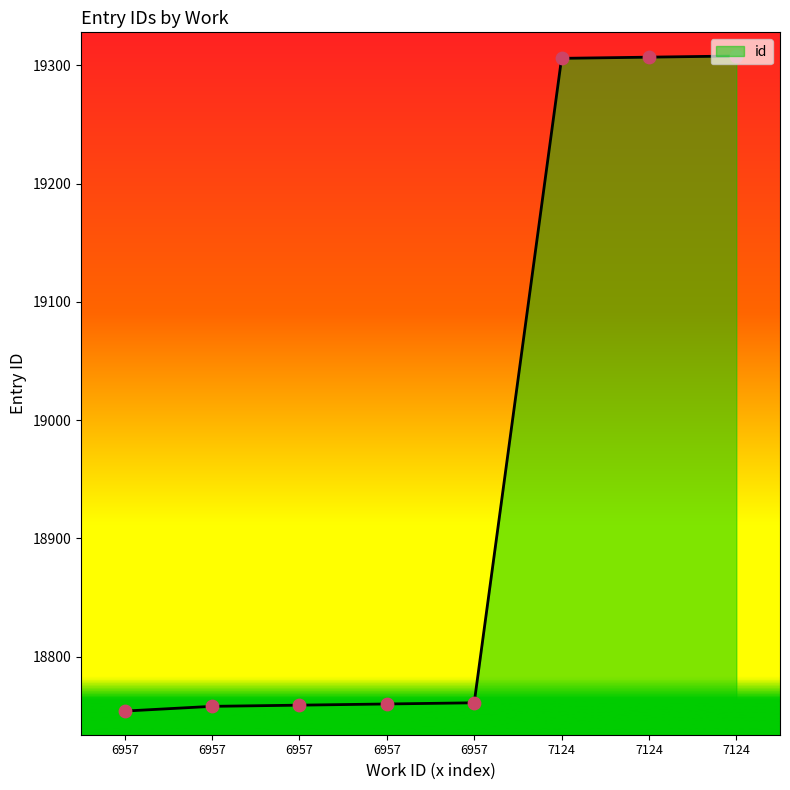

How many series are shown in this chart?

1